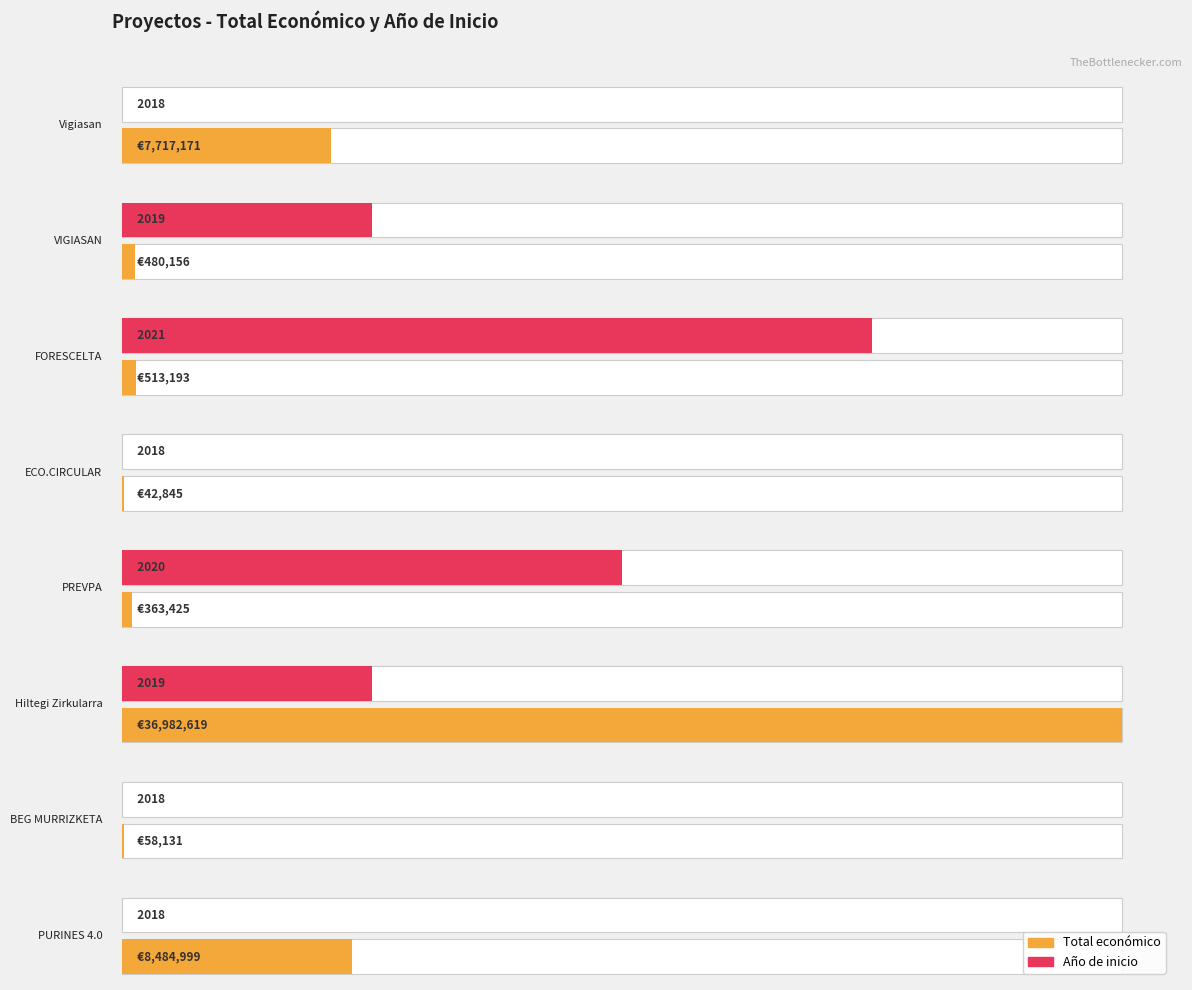

Rank the series at 5.0 from highest to lowest value.

Total económico, Año de inicio